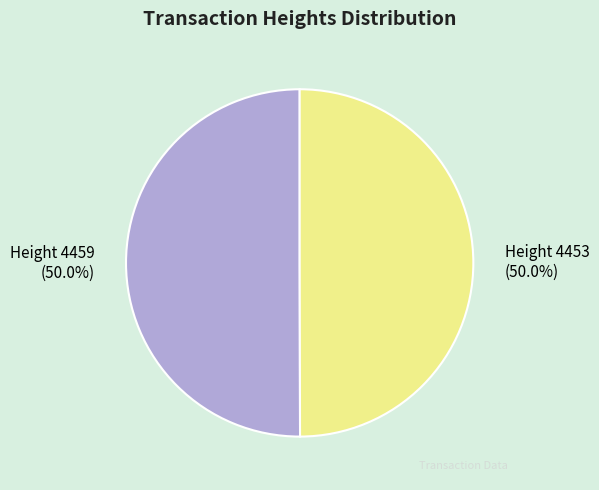

How much of the chart is everything except Height 4459?

50.0%